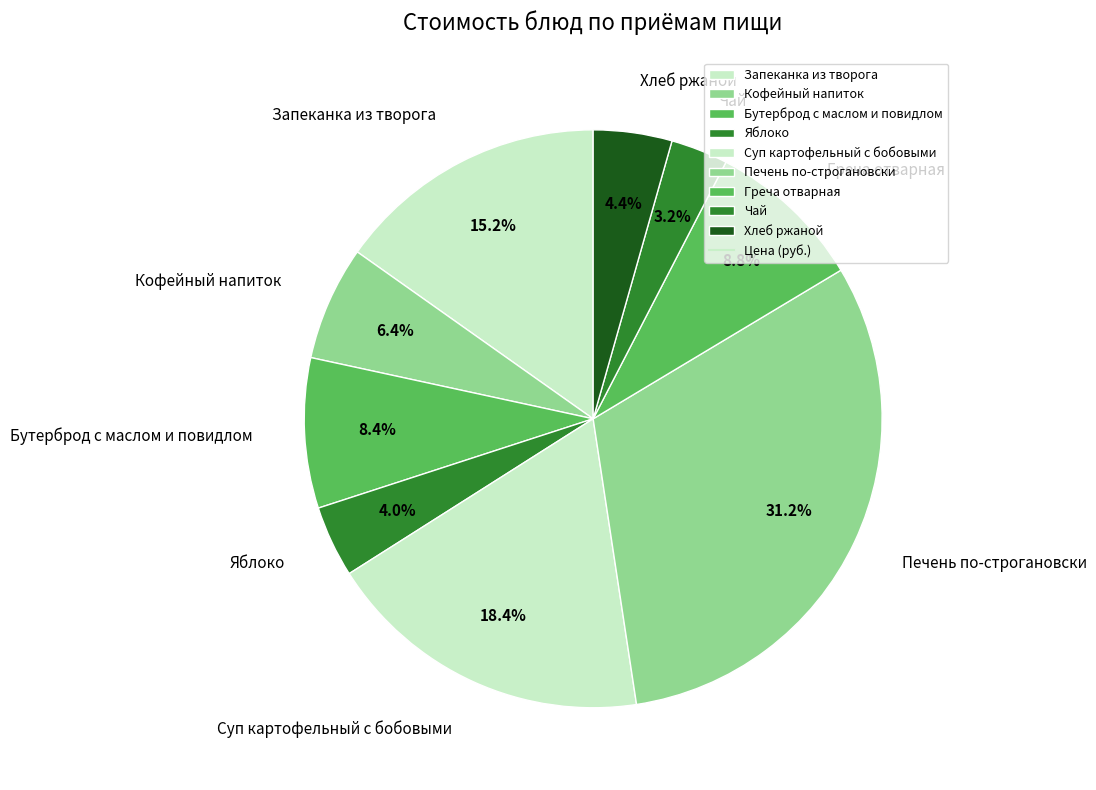

What percentage is the Кофейный напиток slice, to the nearest percent?

6%